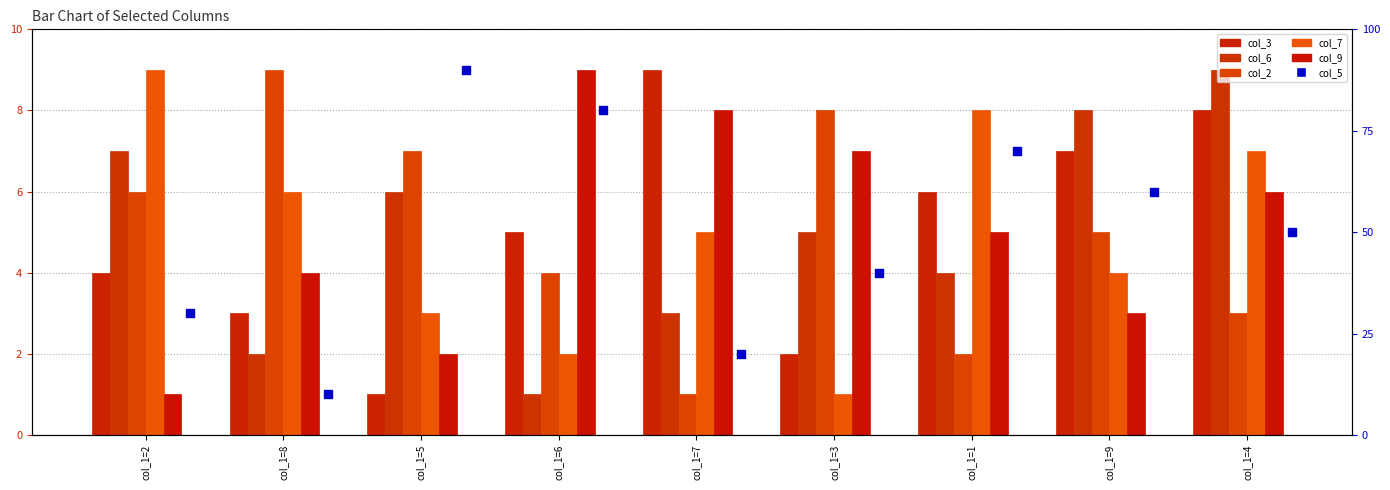

Which series has the largest total across all categories?

col_5